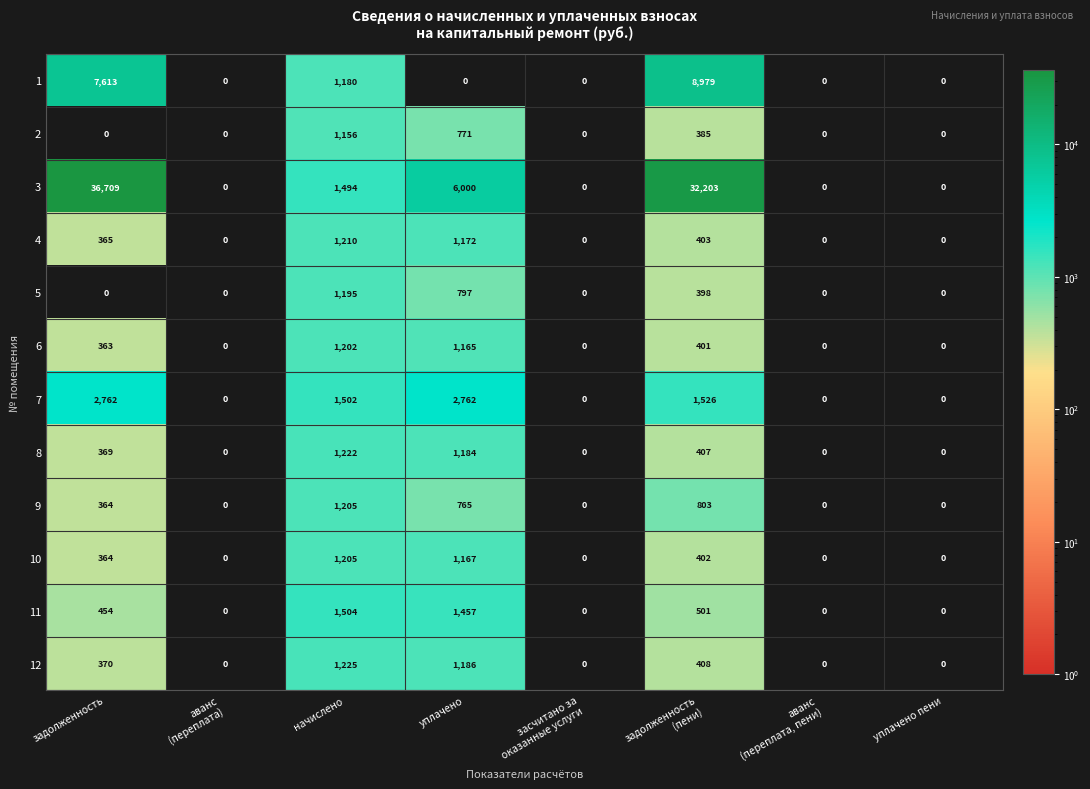

The value of 6 at задолженность is 150. True or false?

False